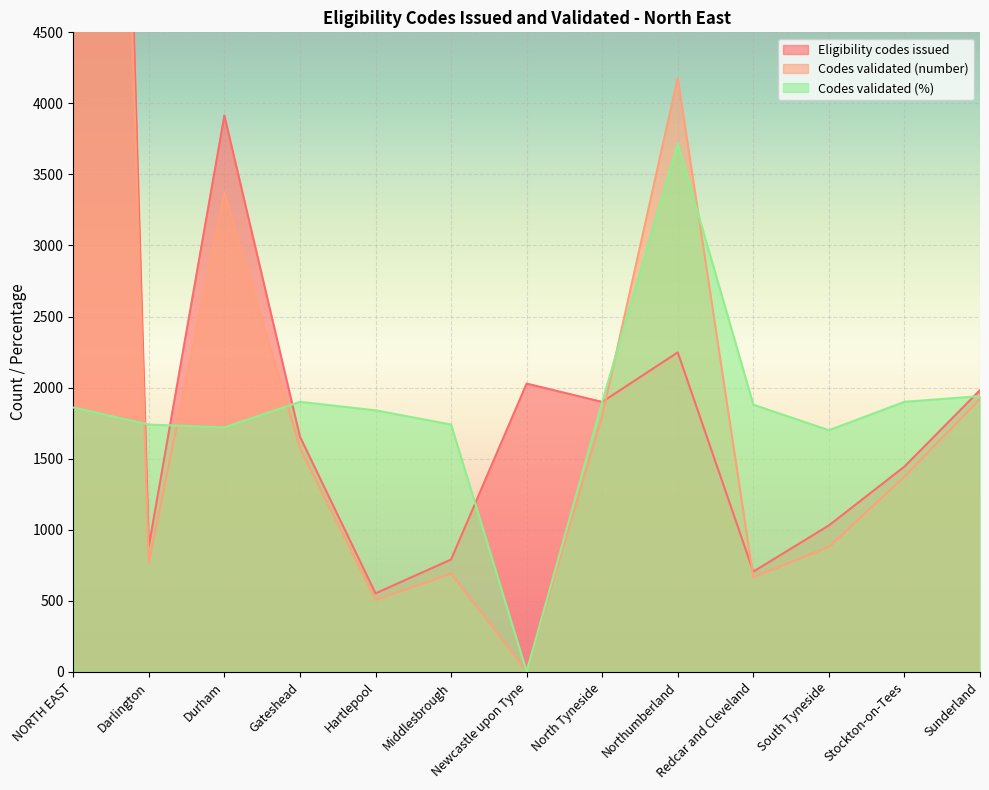

Rank the categories by Codes validated (number) value from highest to lowest.

NORTH EAST, Northumberland, Durham, Sunderland, North Tyneside, Gateshead, Stockton-on-Tees, South Tyneside, Darlington, Middlesbrough, Redcar and Cleveland, Hartlepool, Newcastle upon Tyne